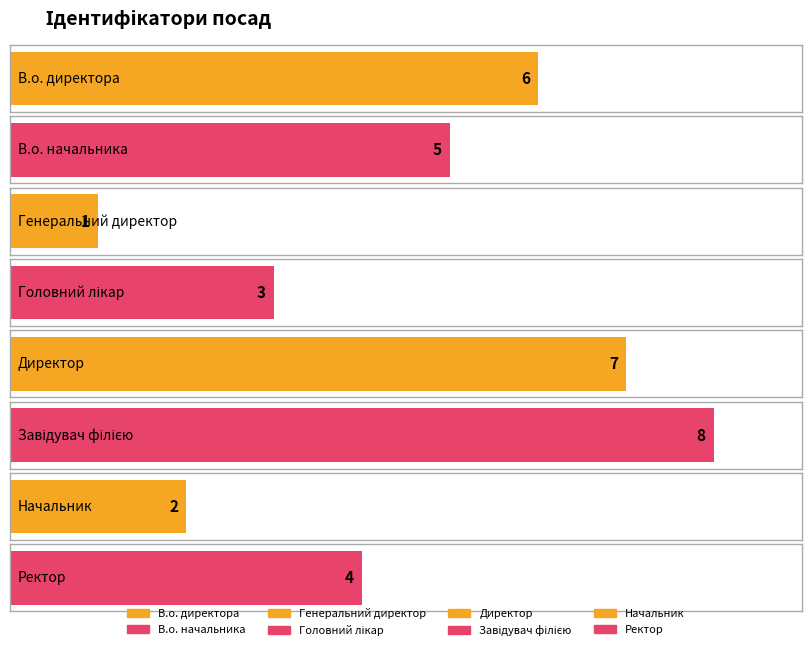

What is the difference between the maximum and minimum values?

7